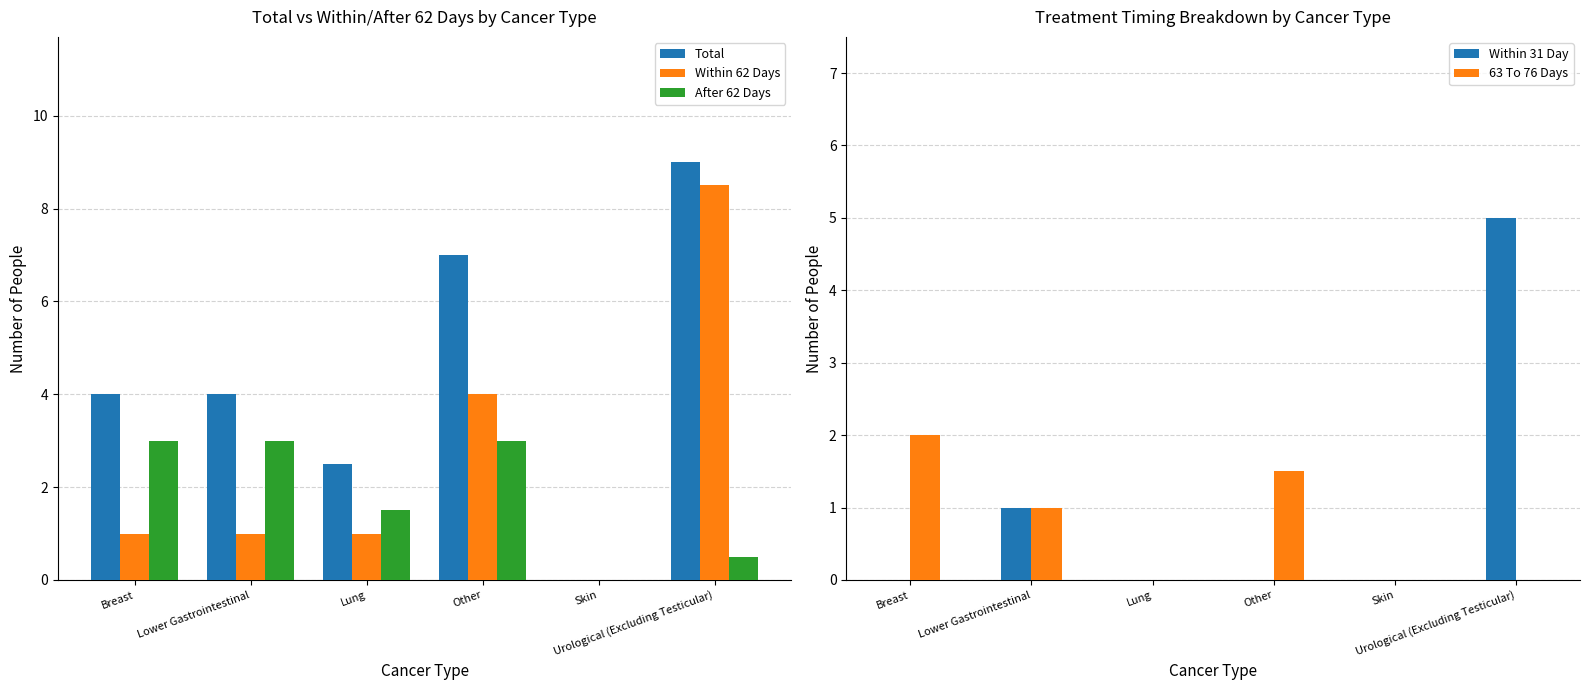

What is the label of the 4th bar from the left?

Other